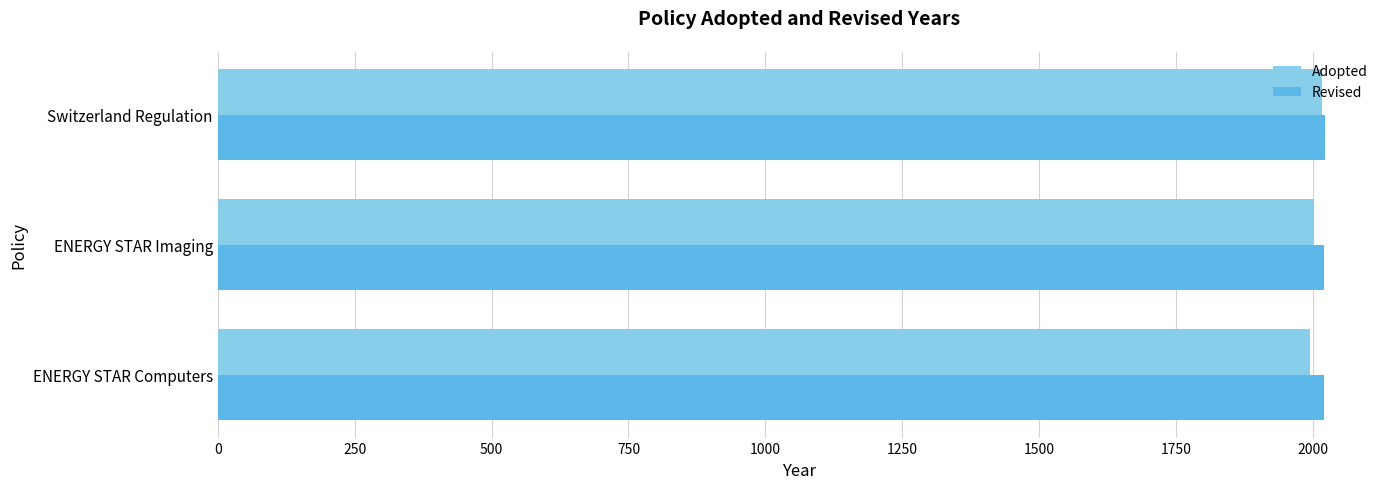

What is the sum of the Adopted values at Switzerland Regulation and ENERGY STAR Imaging?

4018